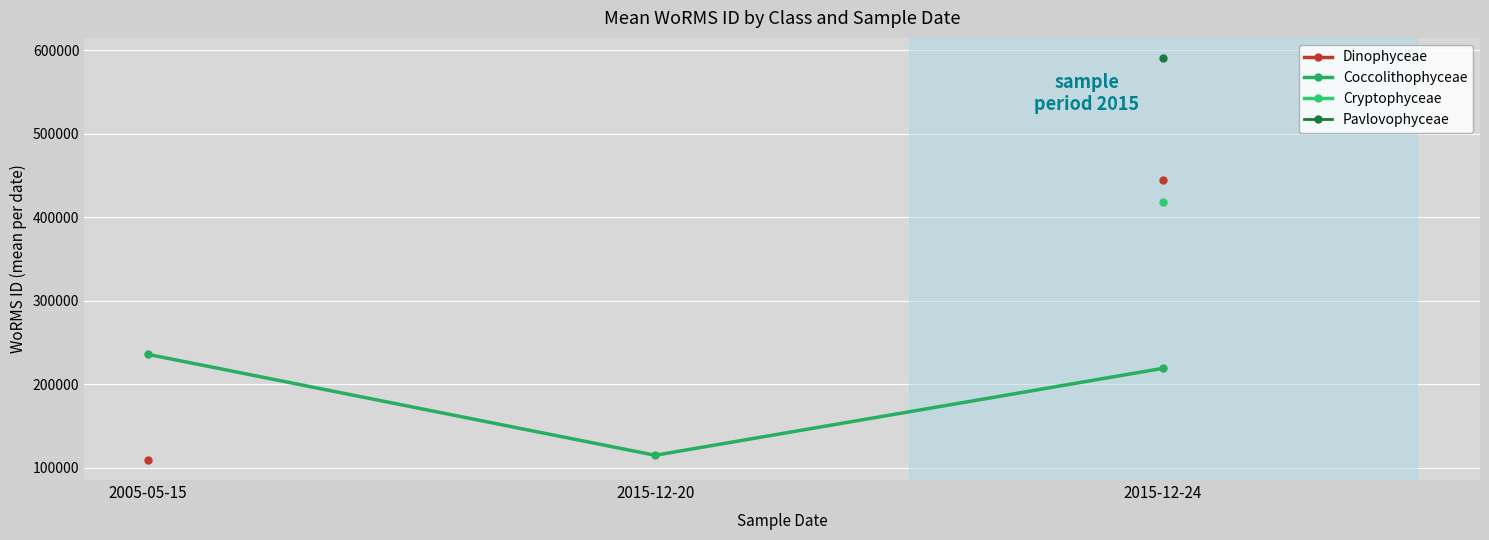

Read the Dinophyceae value at 2005-05-15.

109534.0